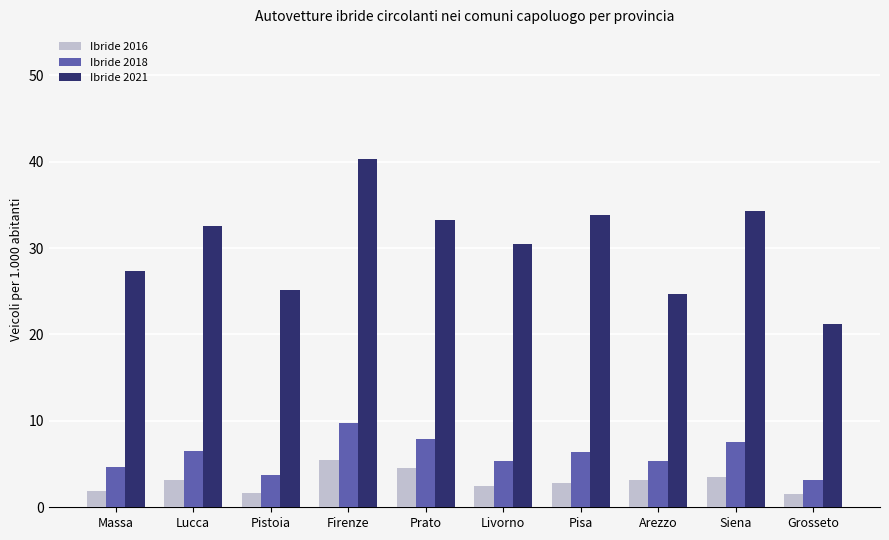

What is the total value across all series at Livorno?

38.3